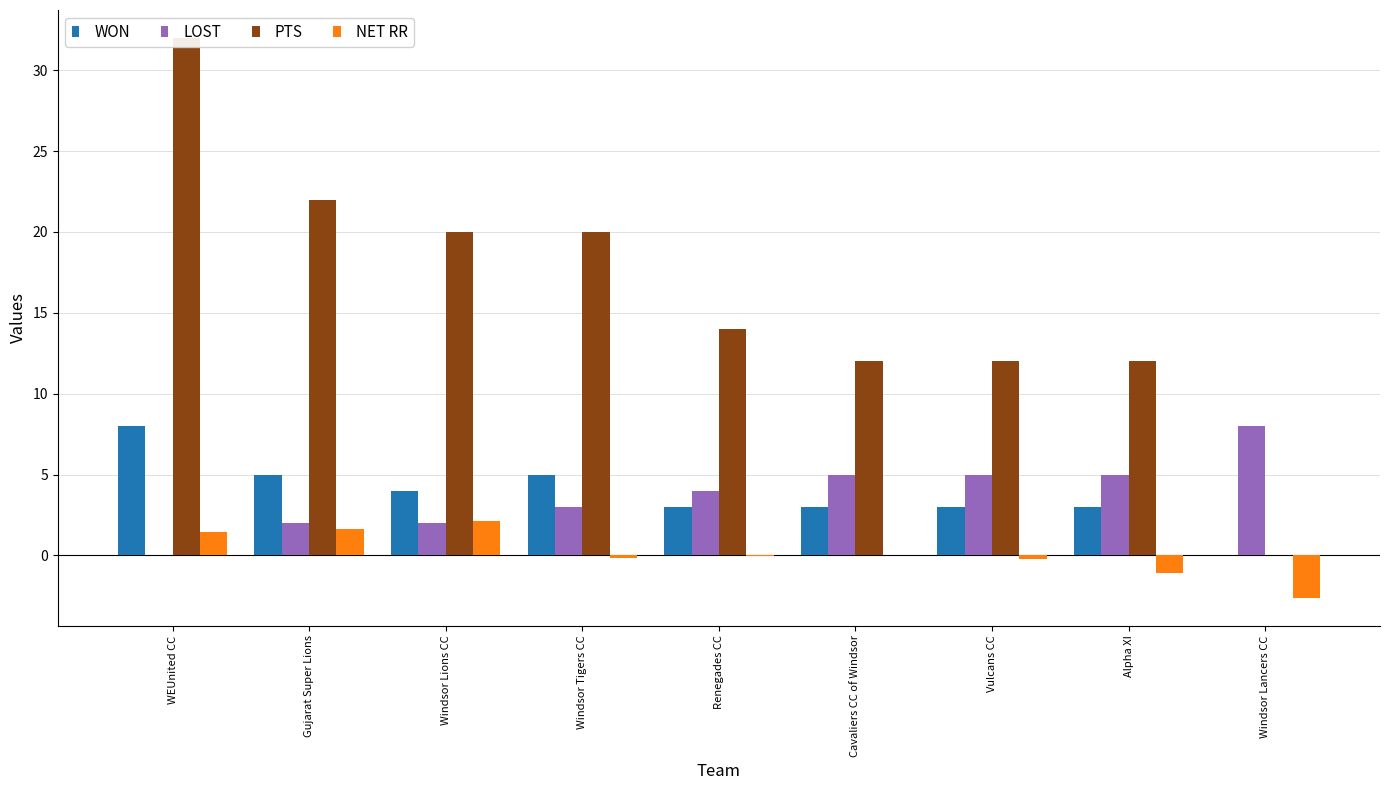

How many bars are there in each group?

4